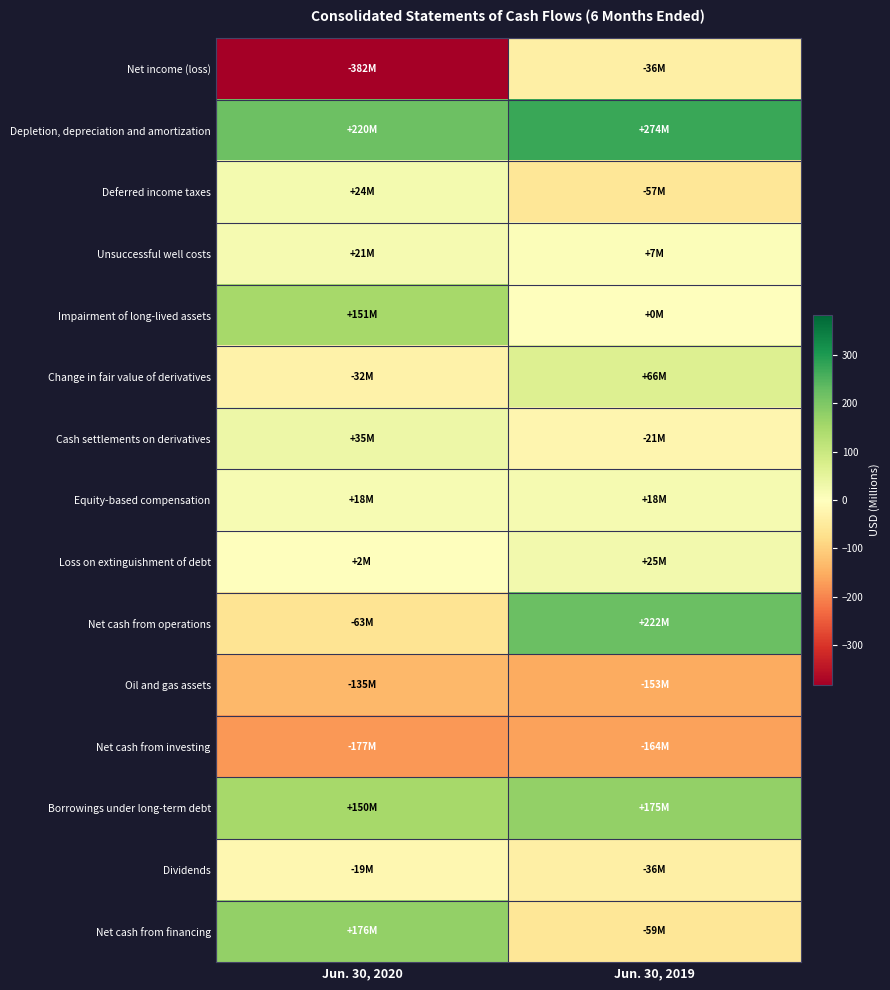

Which label corresponds to the largest value in the chart?

Jun. 30, 2019